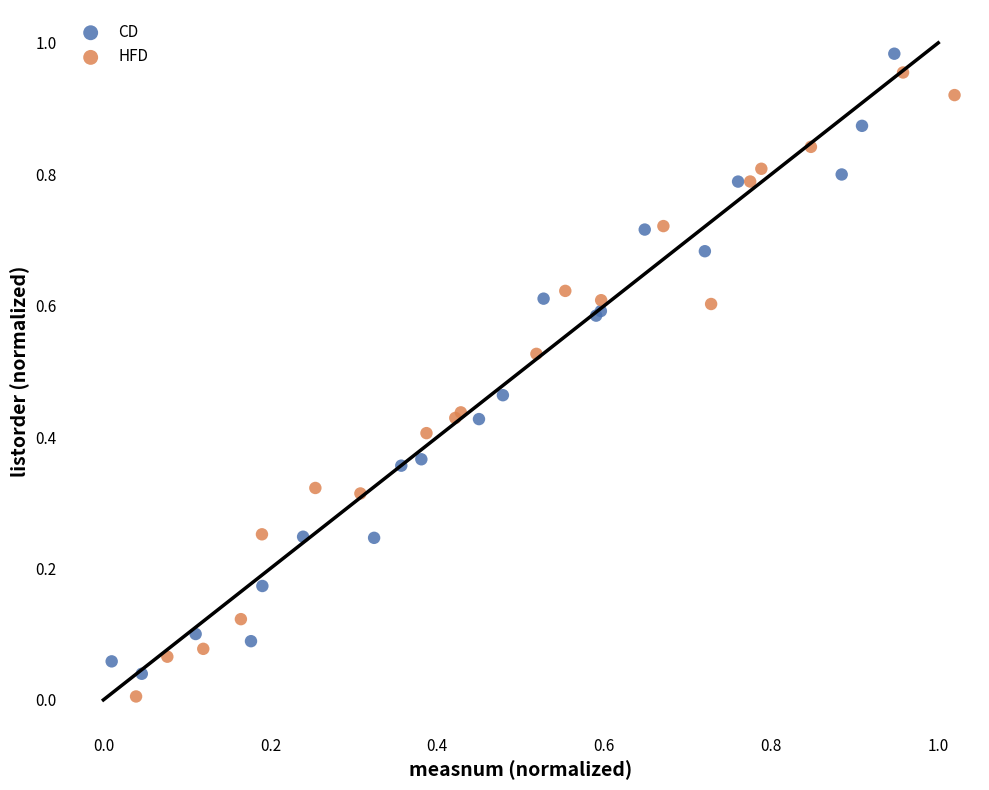

What are all the series names shown in the legend?

CD, HFD